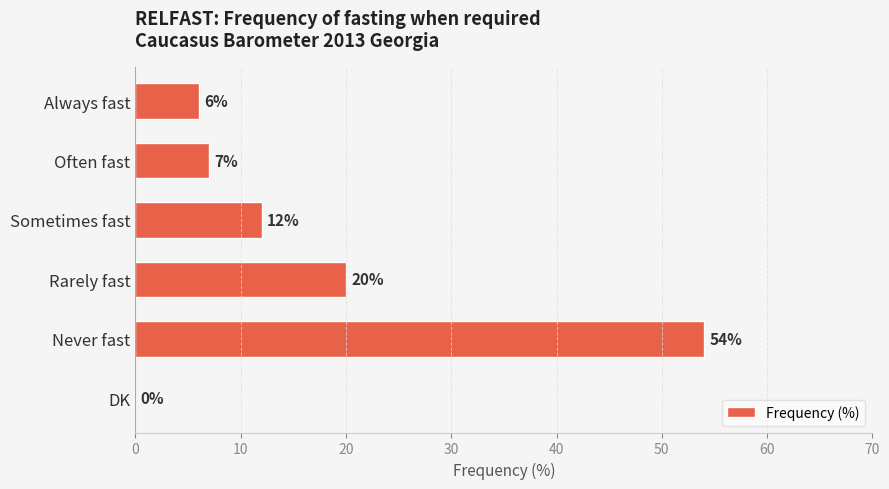

What is the change in value from Sometimes fast to DK?

-12